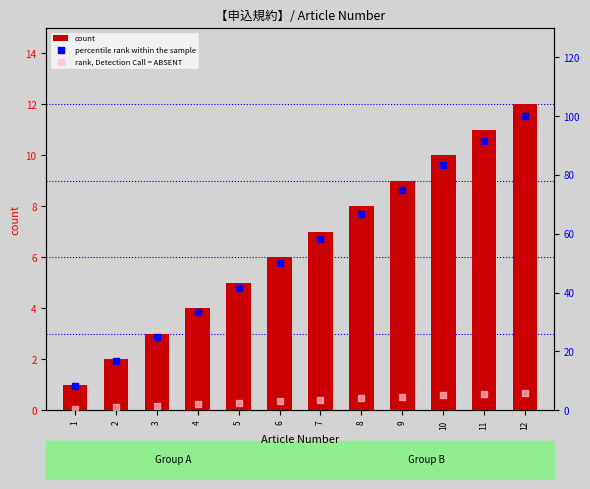

Which series has the largest total across all categories?

percentile rank within the sample